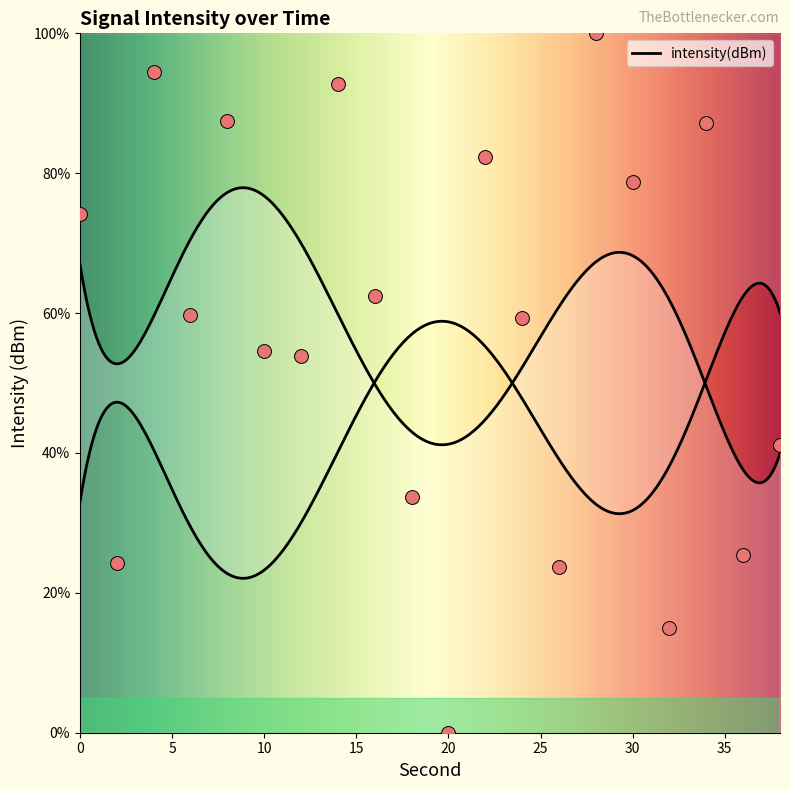

Between 38 and 30, which is larger?

30